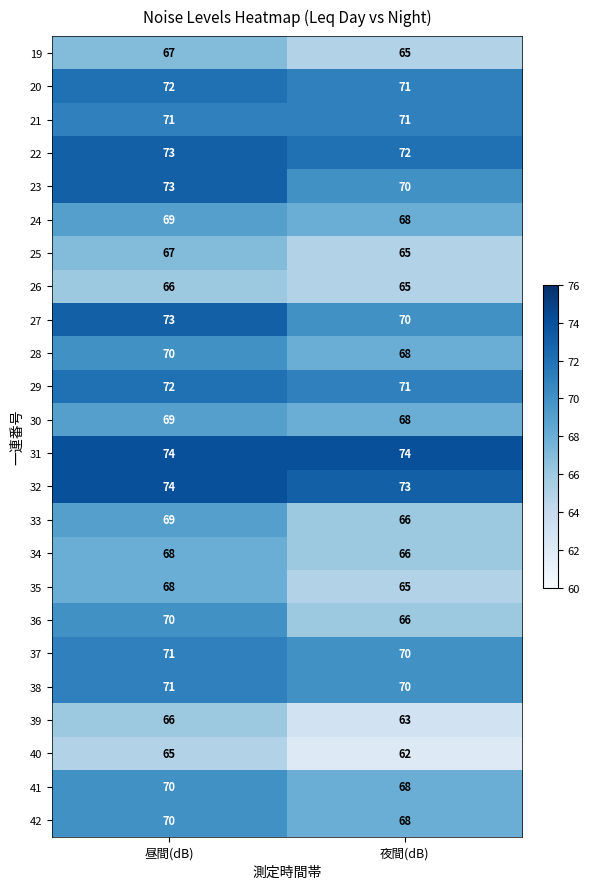

What is the difference between the highest and lowest values at 昼間(dB)?

9